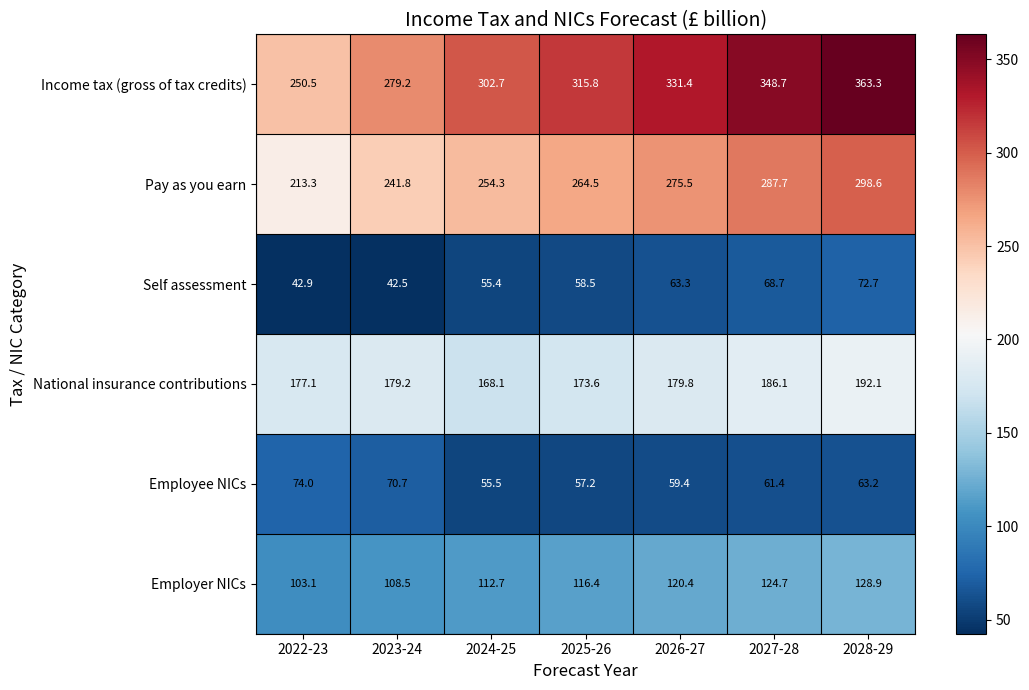

True or false: Employer NICs has a value of 42.3 at 2024-25.

False